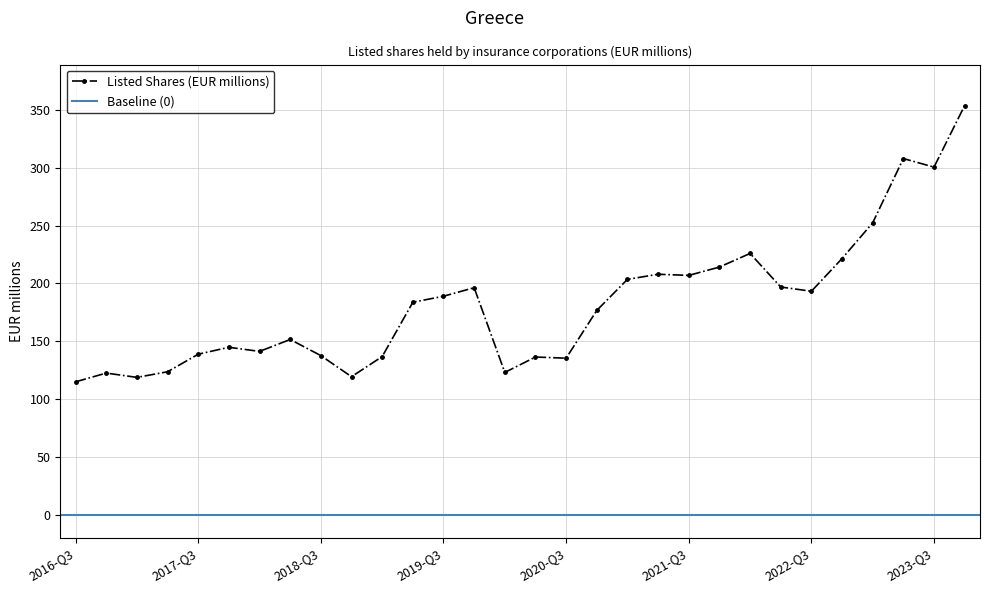

What is the sum of the values at 2023-Q2 and 2017-Q4?

452.9